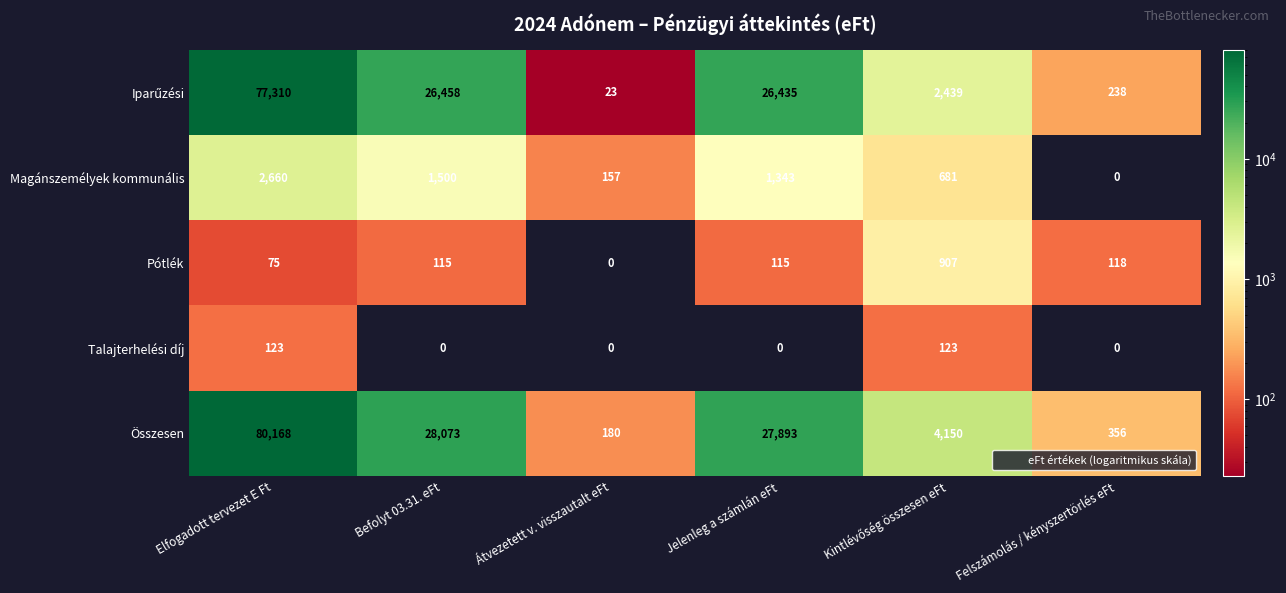

What is the sum of all Összesen values?

140820